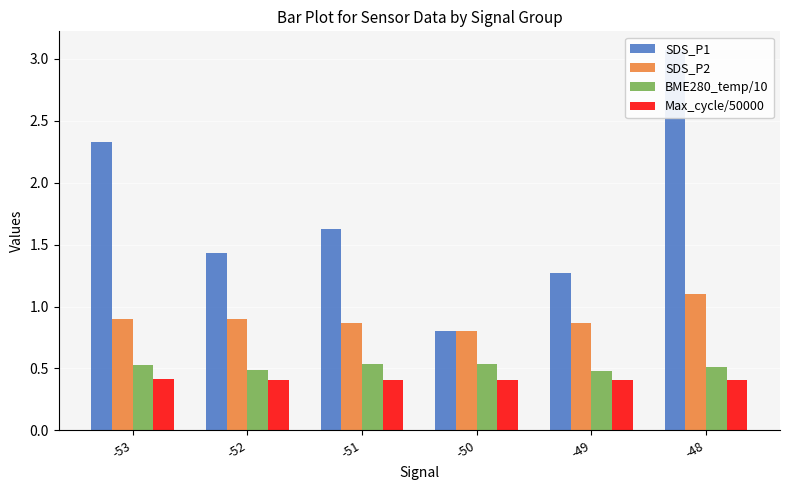

Does the chart contain stacked bars?

No